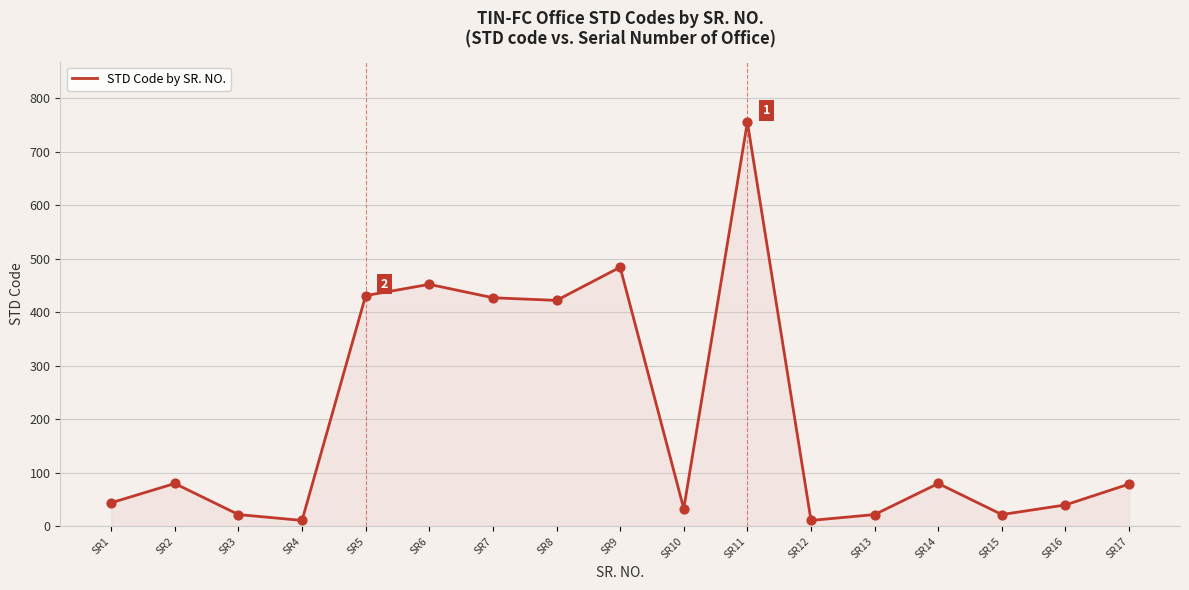

What is the change in value from SR3 to SR12?

-11